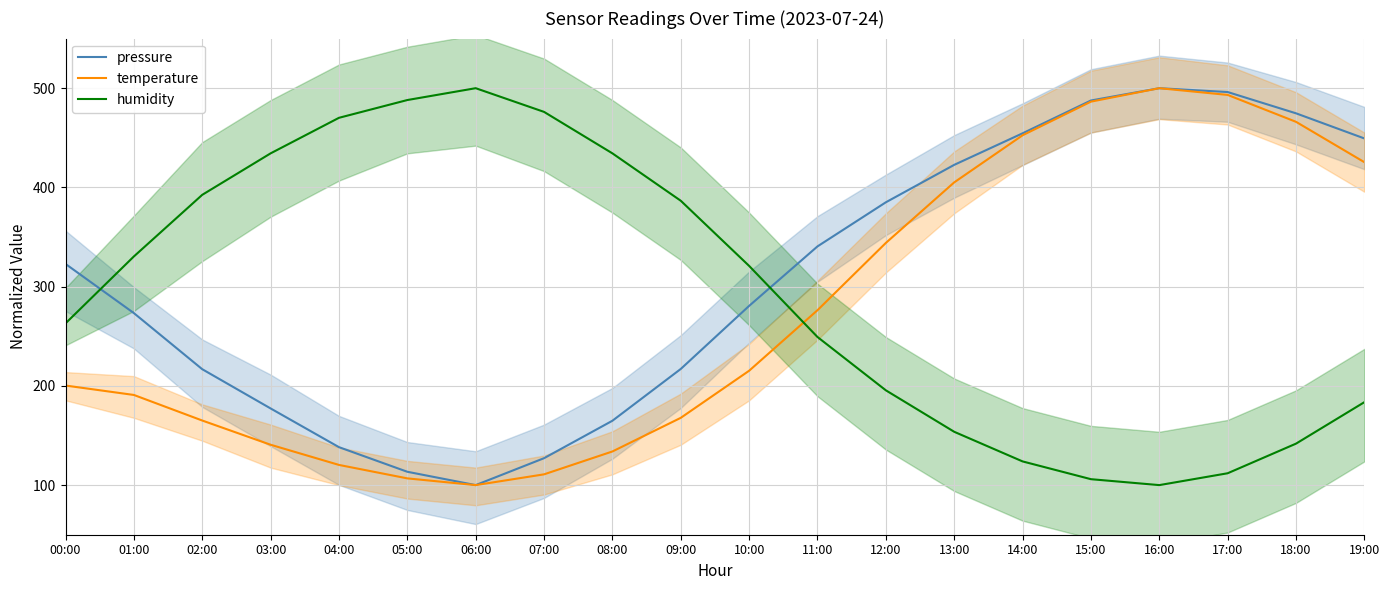

Is it true that humidity equals 509.6 at 09:00?

False